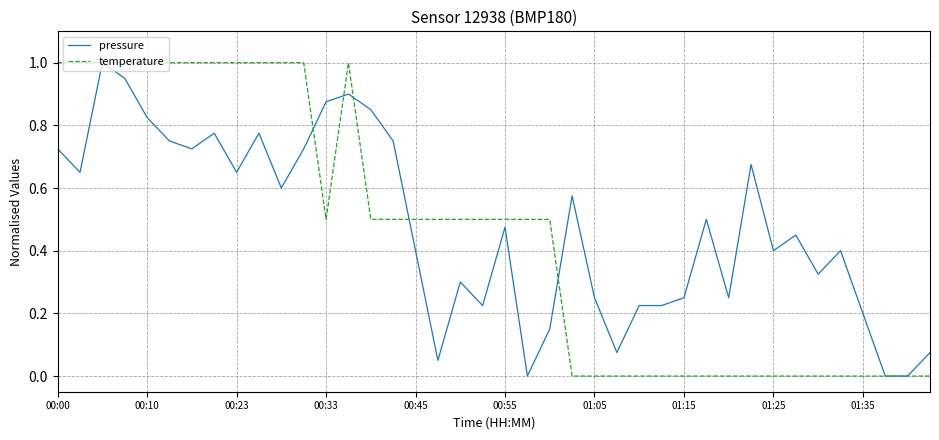

What is the maximum value shown in the chart?

1.0